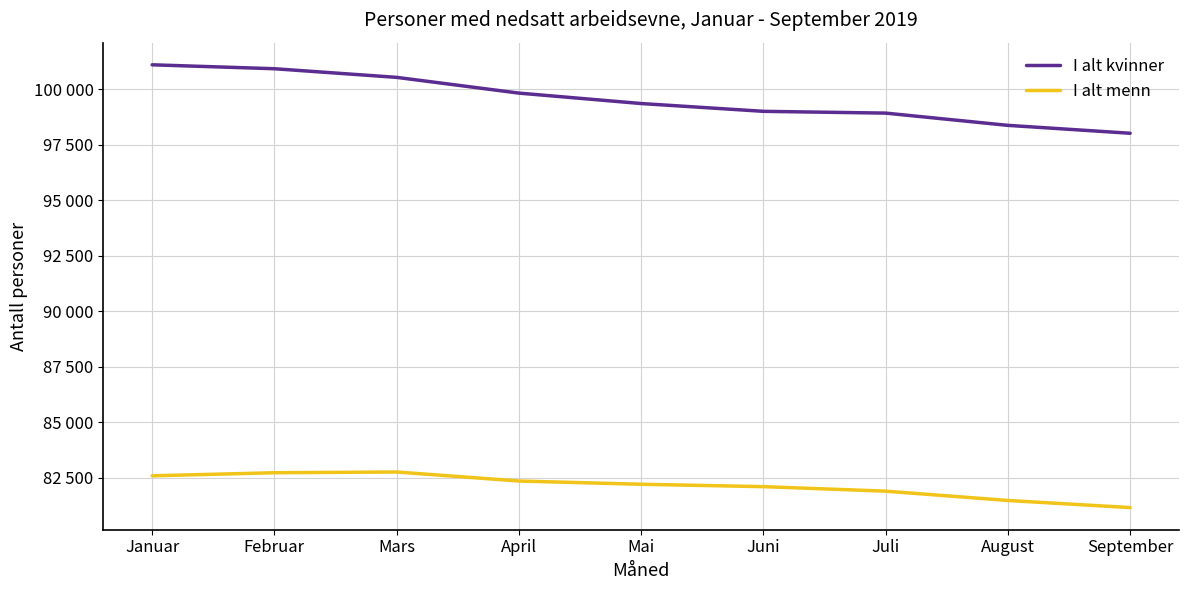

Between Juni and August, which series saw the biggest shift?

I alt kvinner